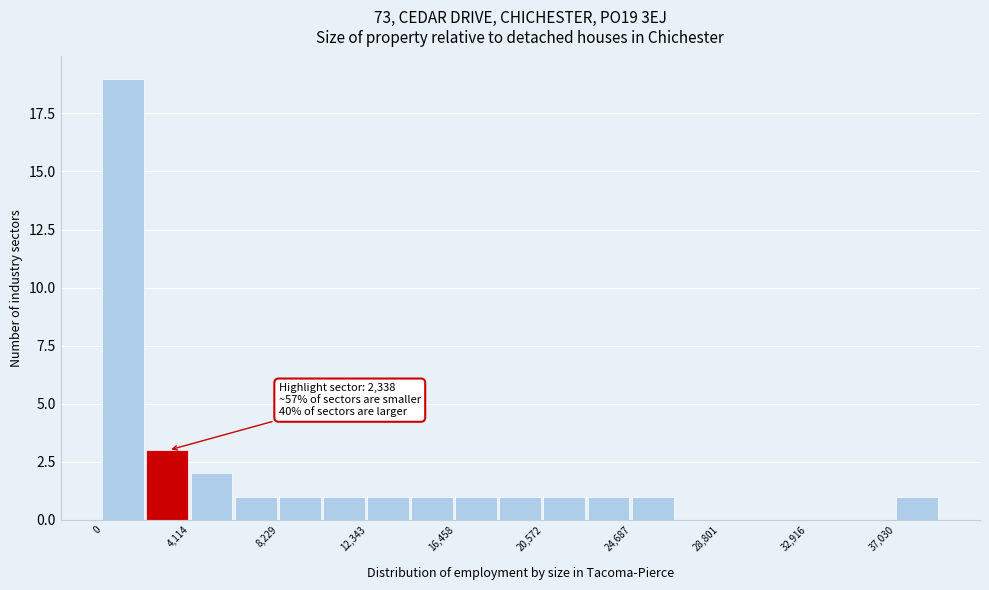

Over which range of the x-axis is the bar tallest?

0 to 2000